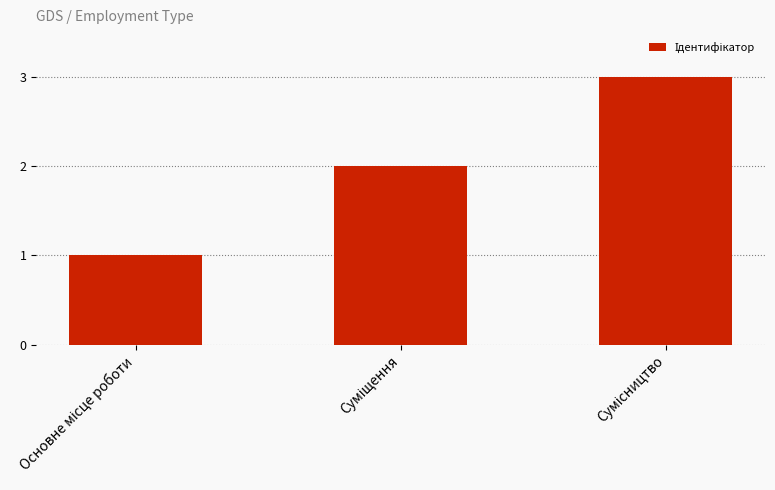

Count the values in the range 1 to 3.

3